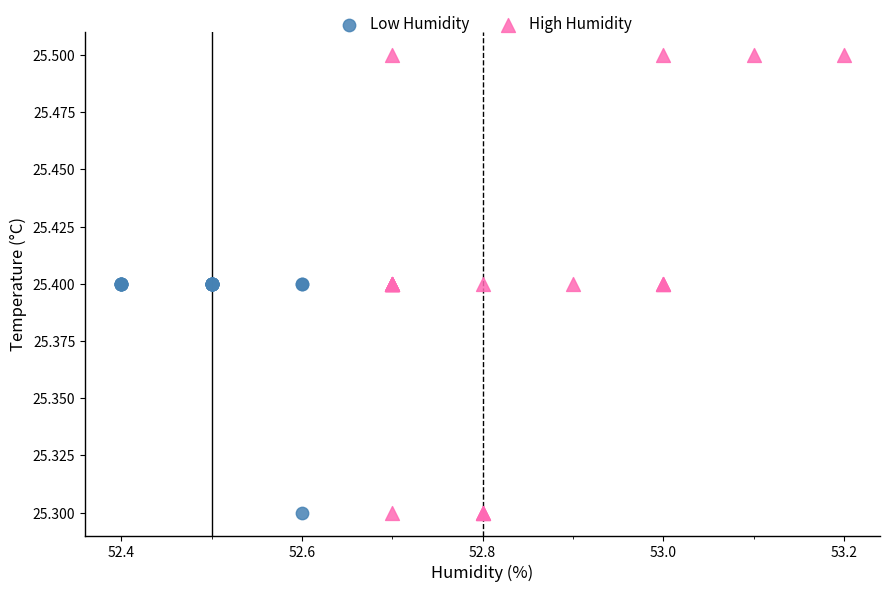

Which series contains the highest Y value?

High Humidity